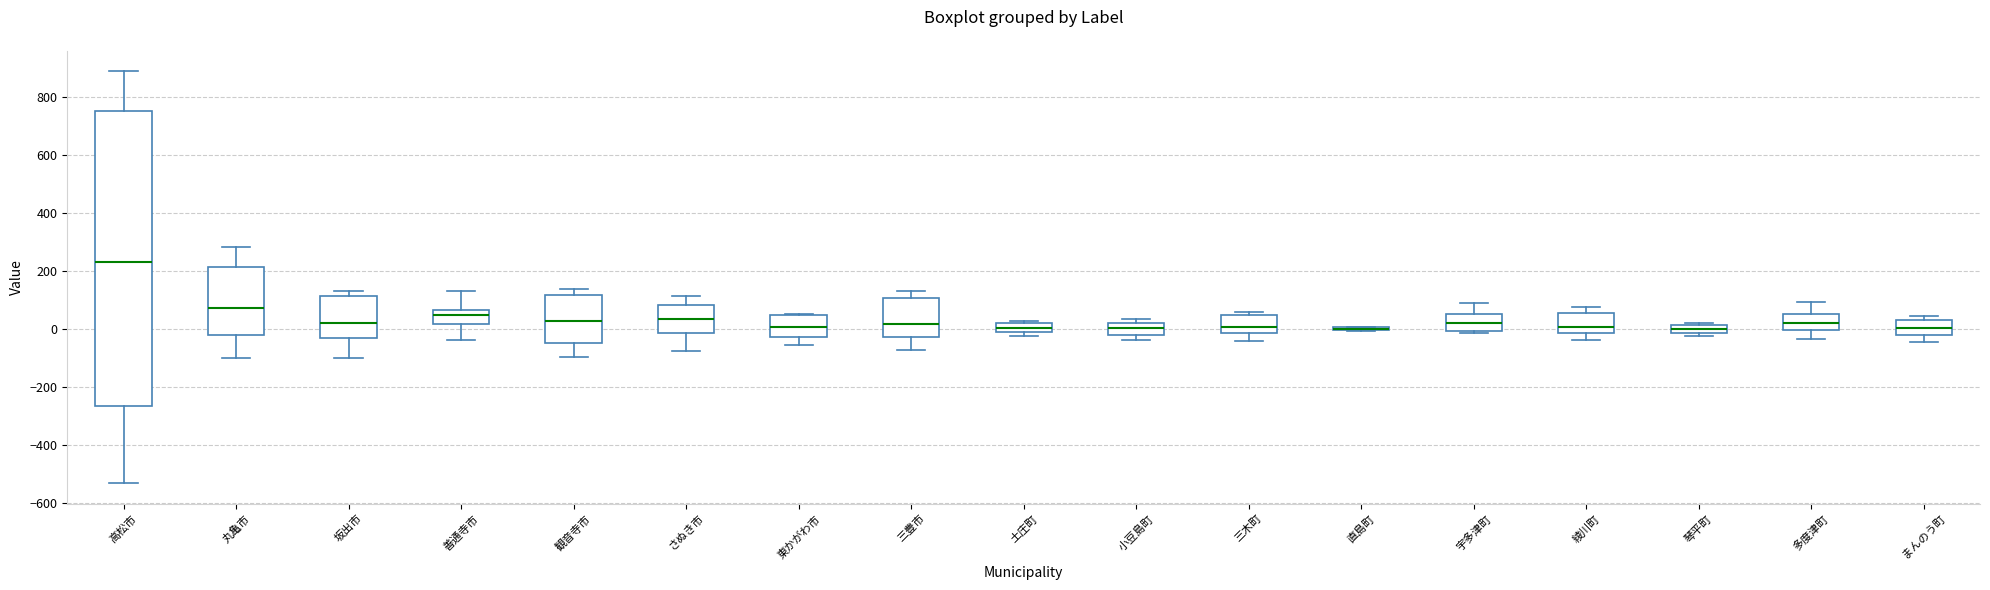

Comparing the boxes themselves (not the whiskers), which one is the tallest?

高松市